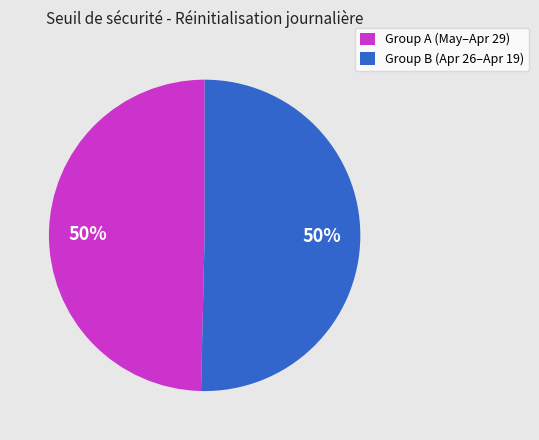

Is it true that Group A (May–Apr 29) is 50% of the pie?

True